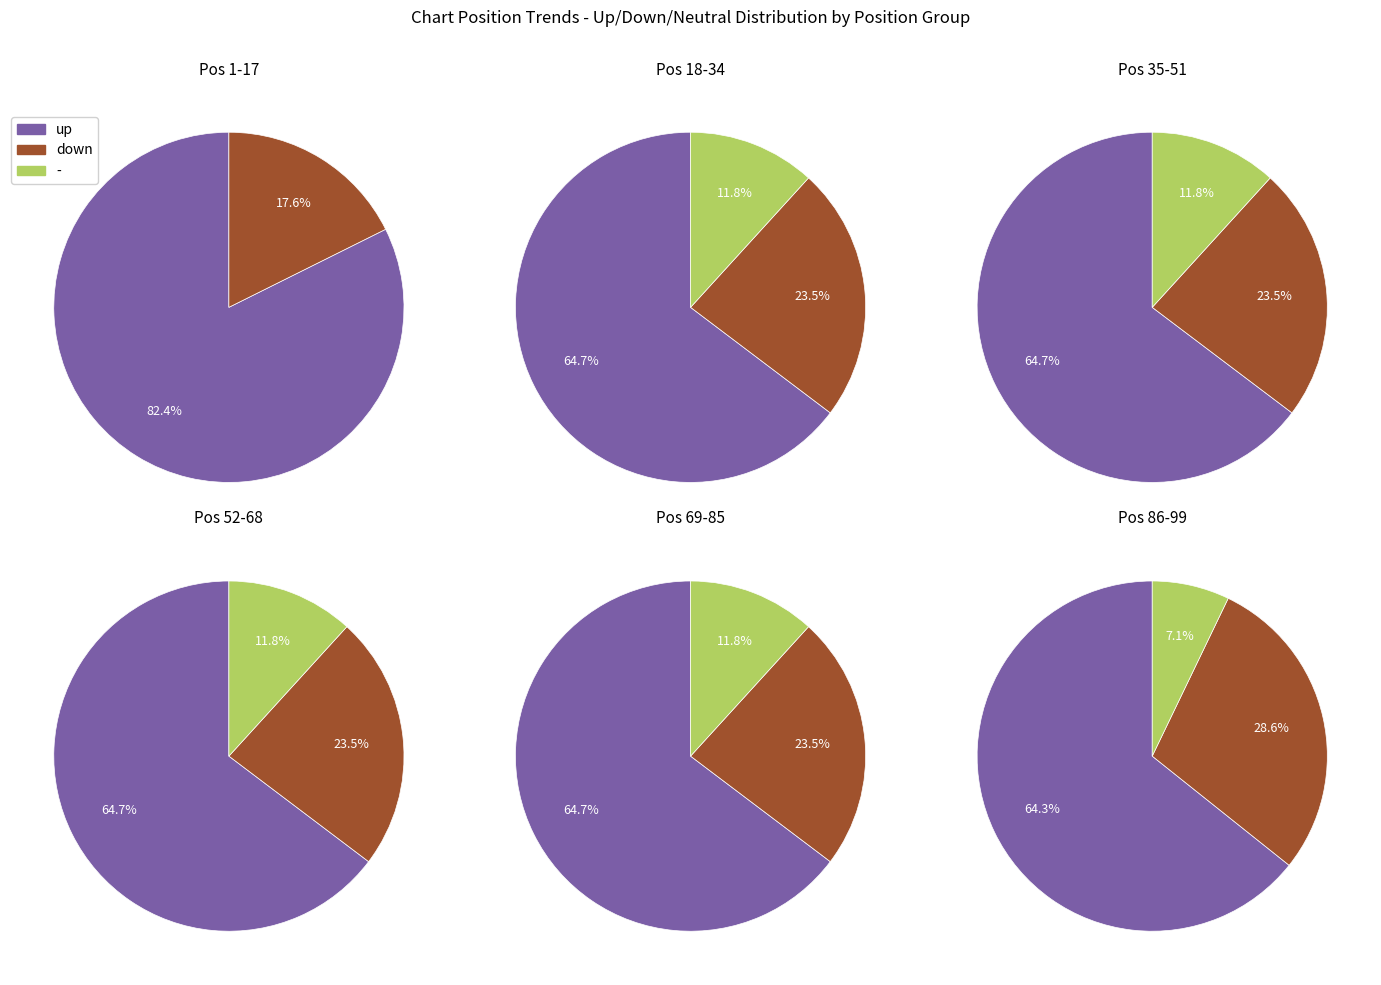

Which category has the smallest portion of the pie?

-